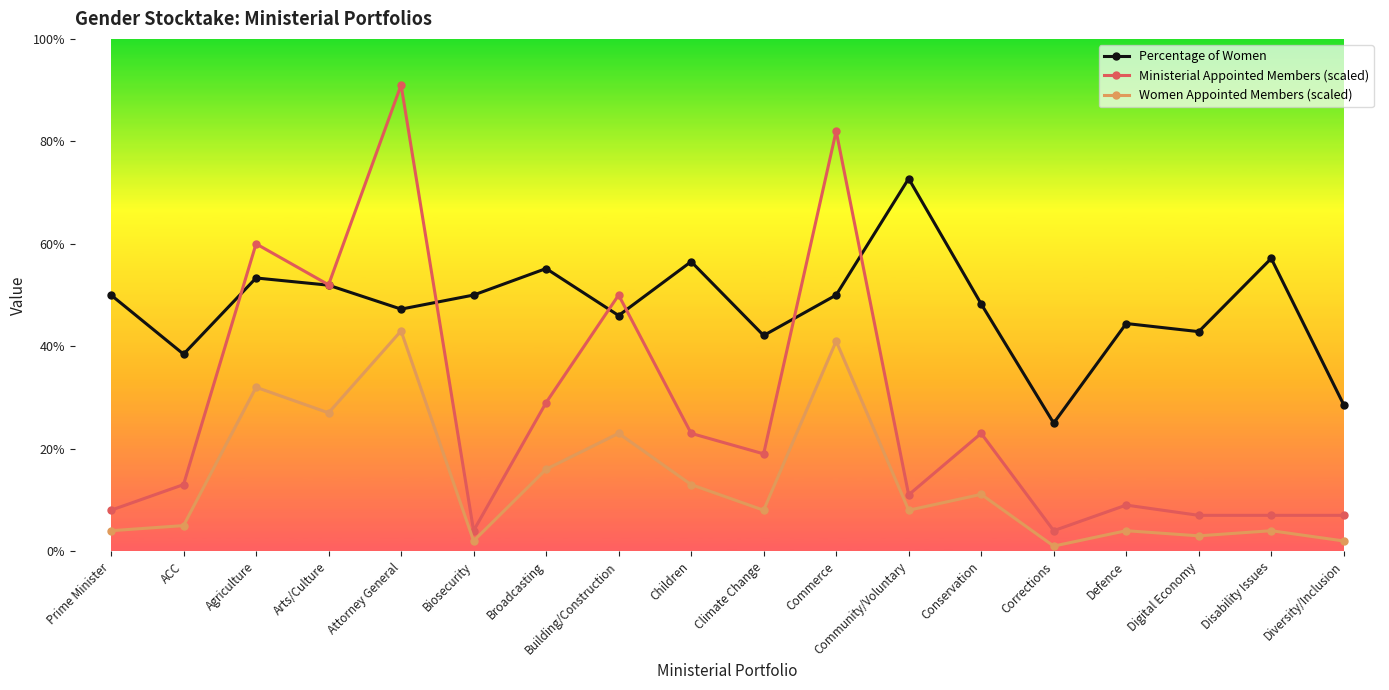

Which category has the highest value across all series?

Attorney General